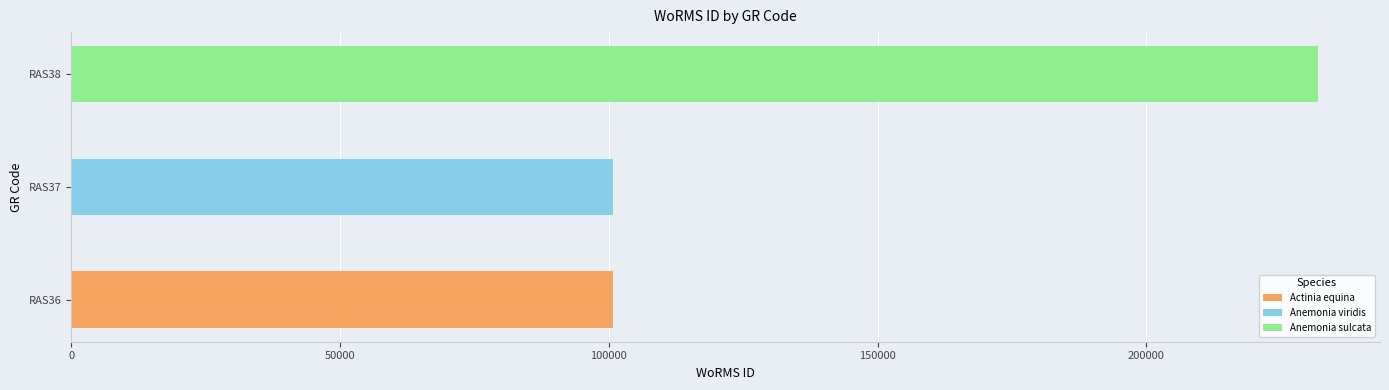

Between RAS38 and RAS37, which is larger?

RAS38